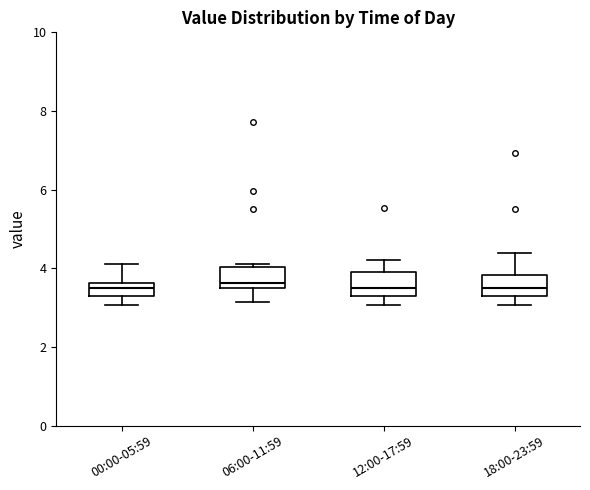

Where does the median line of the box for 18:00-23:59 sit on the y-axis? The values are not printed on the chart, so give them approximately, as read against the axis.

3.6